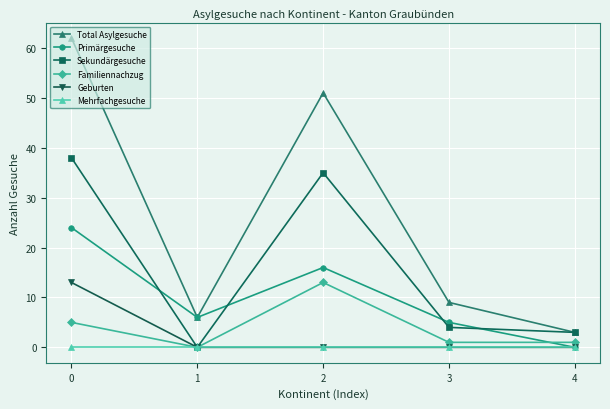

Is the value of Primärgesuche at 2 greater than the value of Familiennachzug at 0?

Yes